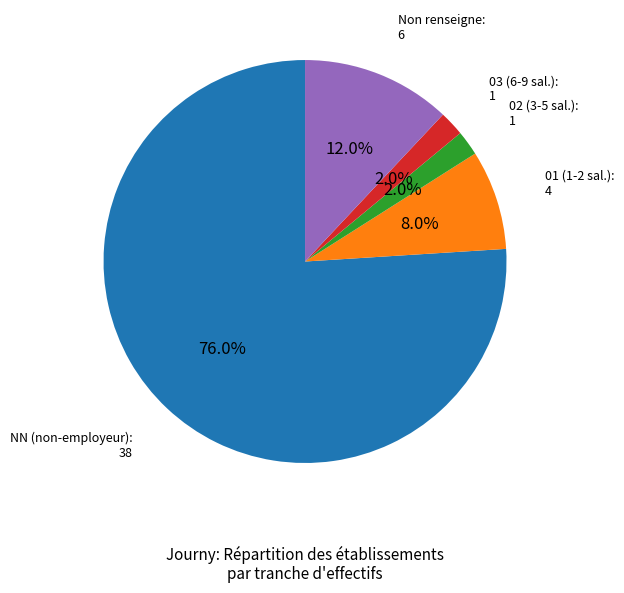

Is there any slice that represents more than half of the pie?

Yes